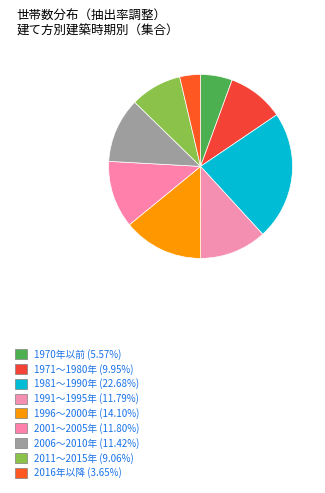

Which has a higher value, 1991～1995年 or 1981～1990年?

1981～1990年